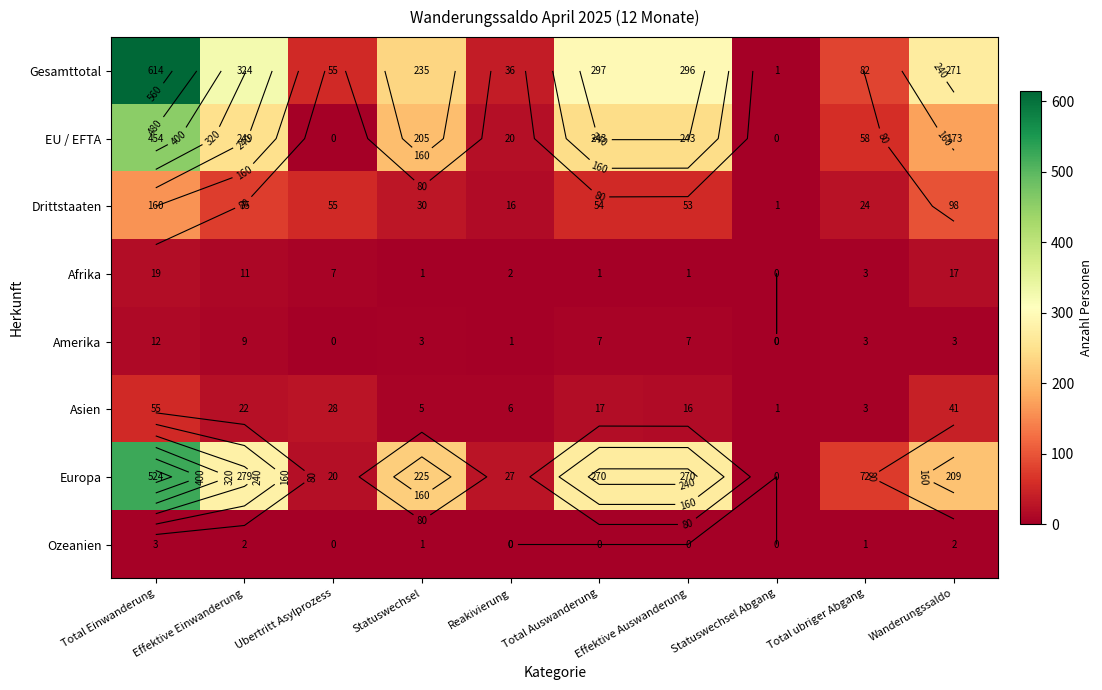

What is the difference between the highest and lowest values at Ubertritt Asylprozess?

55